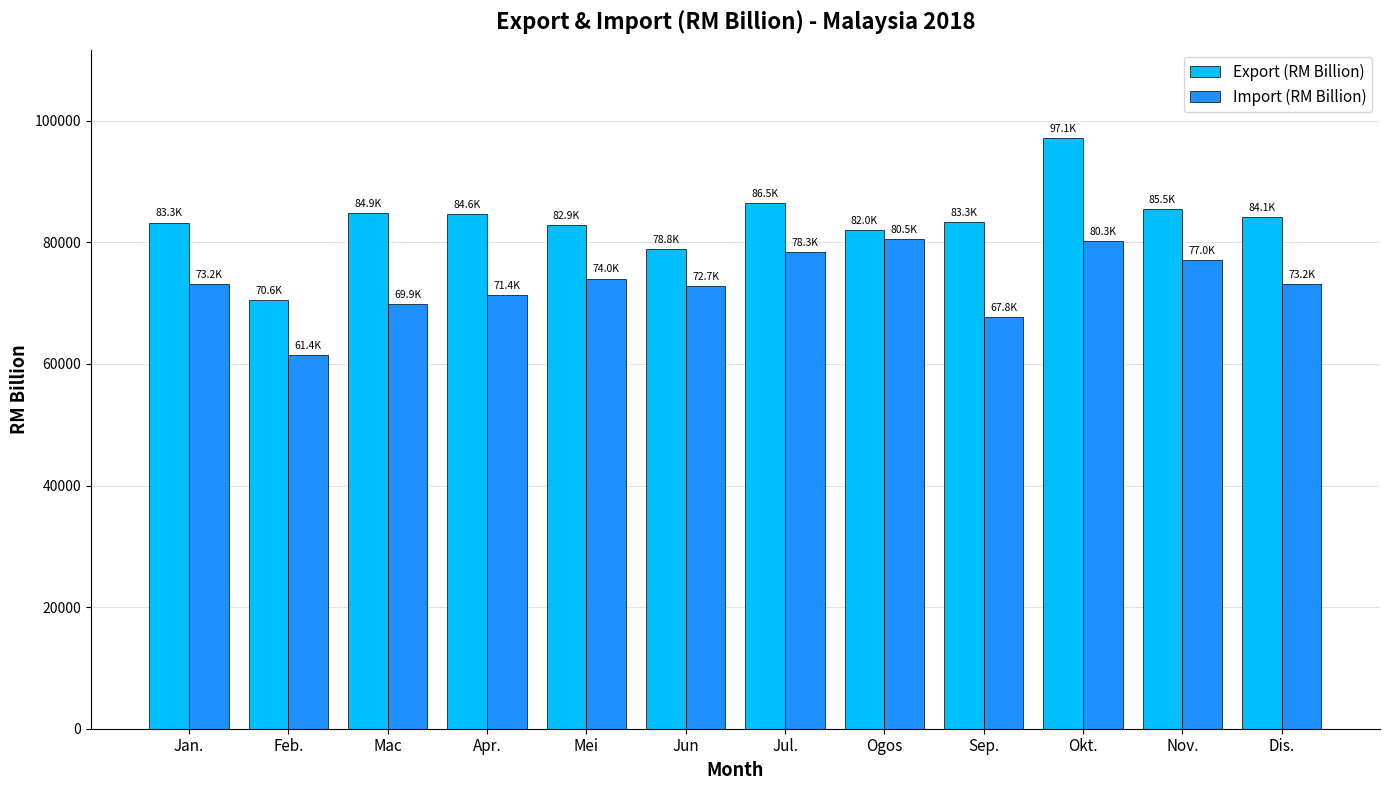

List the series in order of their peak value, lowest first.

Import (RM Billion), Export (RM Billion)